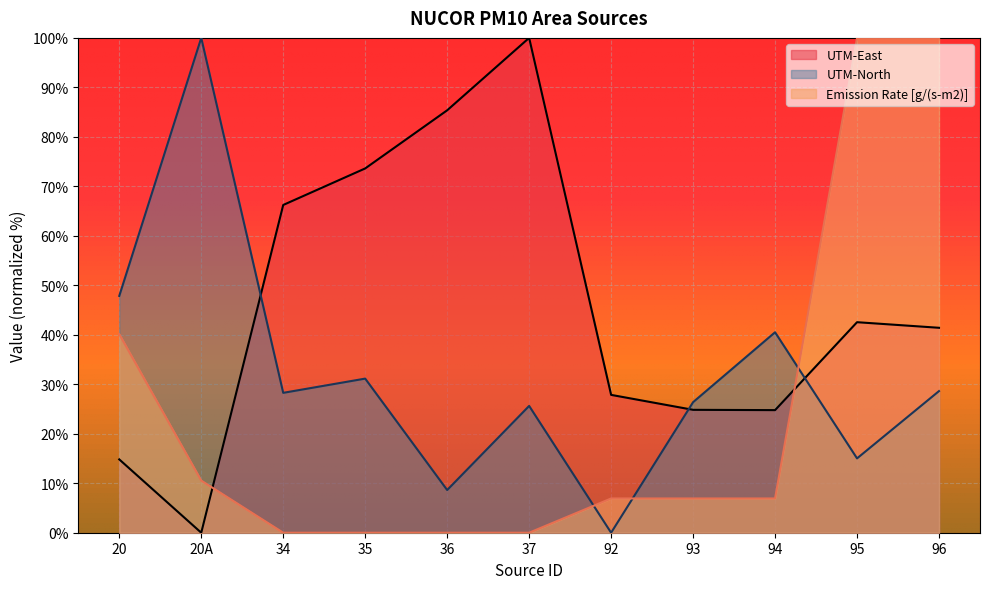

What is the value of the UTM-North point at the 1st from the left?

47.9